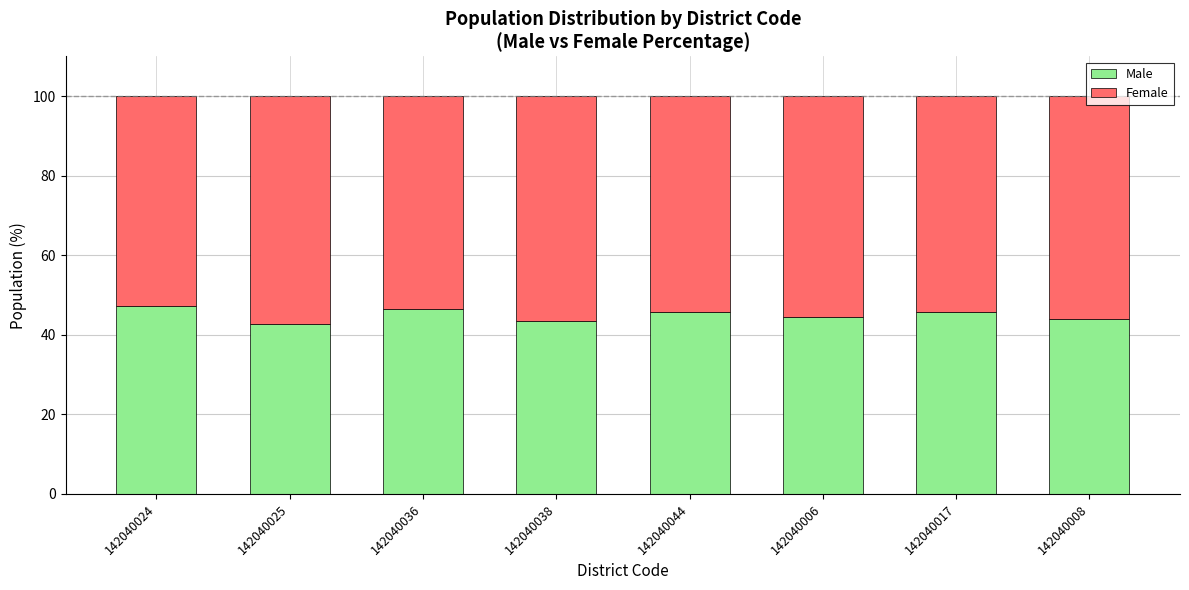

What is the highest value of the Male series?

47.4